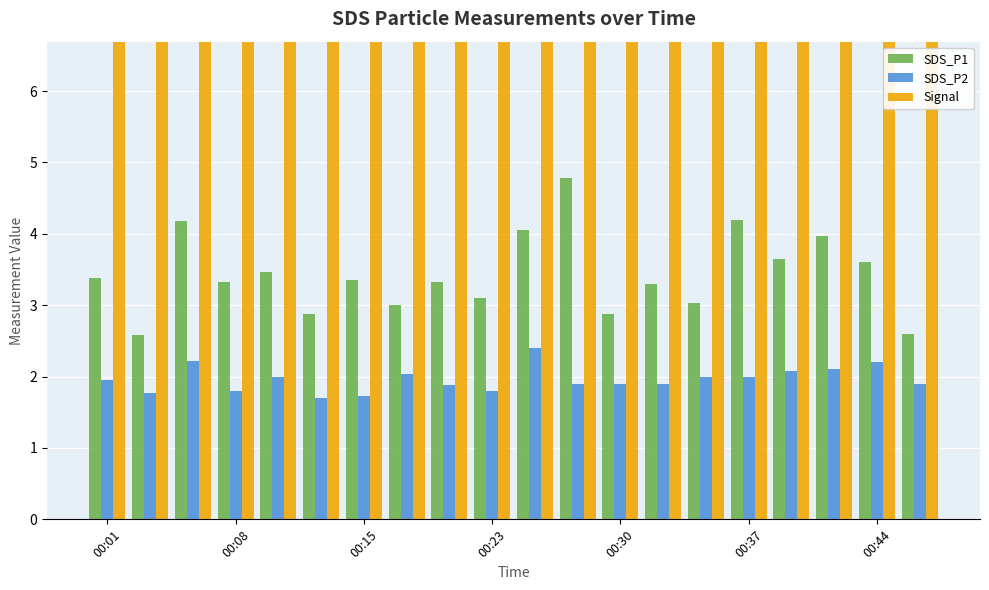

True or false: SDS_P1 has a value of 0.8 at 7.

False